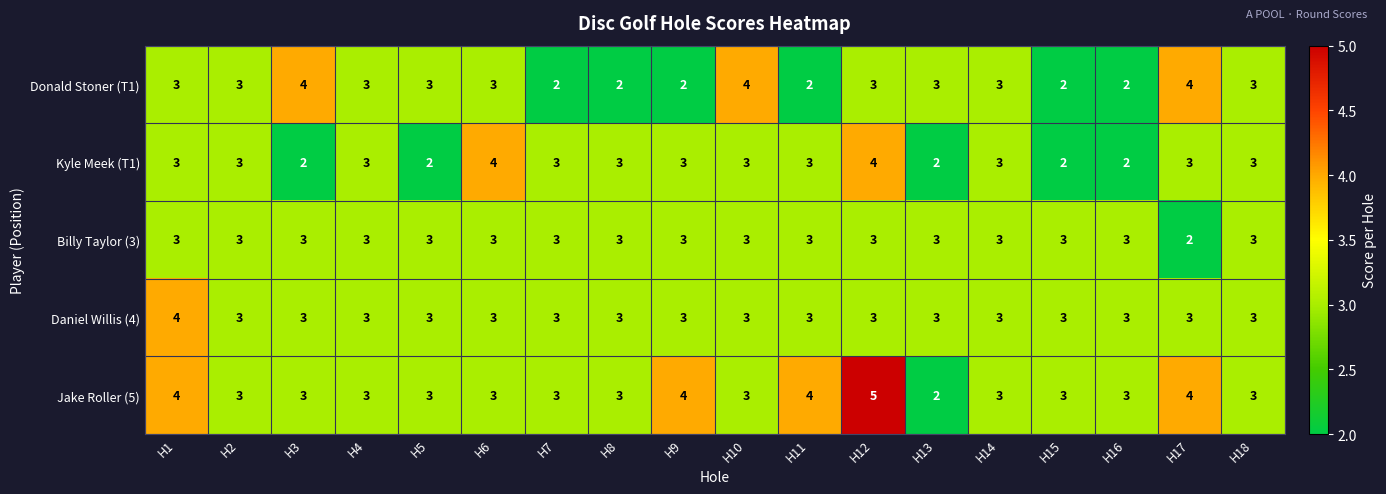

Which series has the largest total across all categories?

Jake Roller (5)